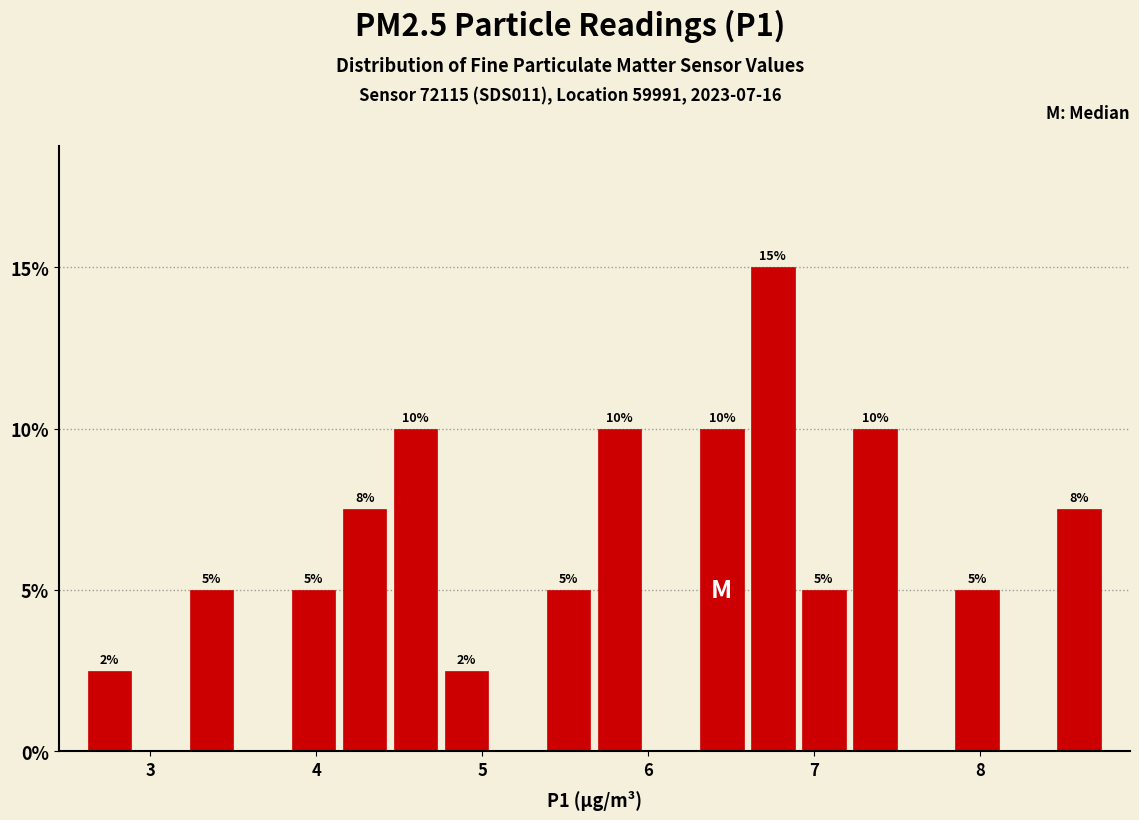

Around what value on the x-axis is the tallest bar? Give the approximate position of its centre, as read against the axis.

6.8